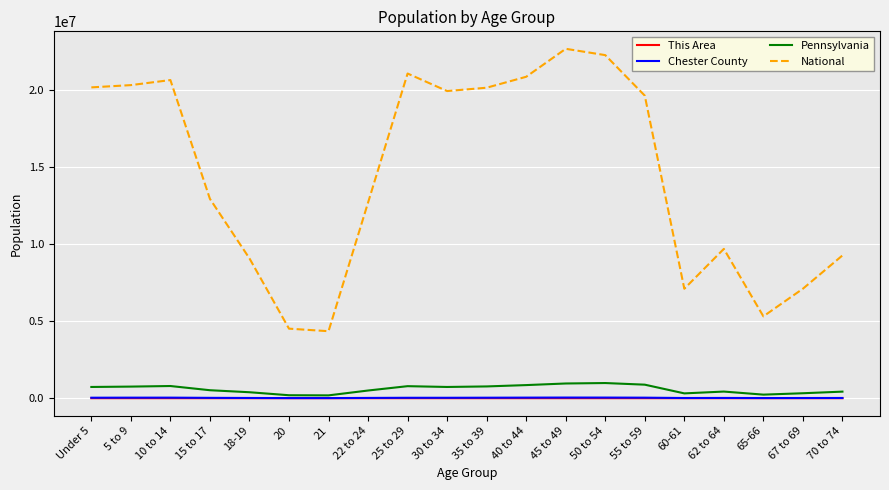

What is the greatest value displayed?

22708591